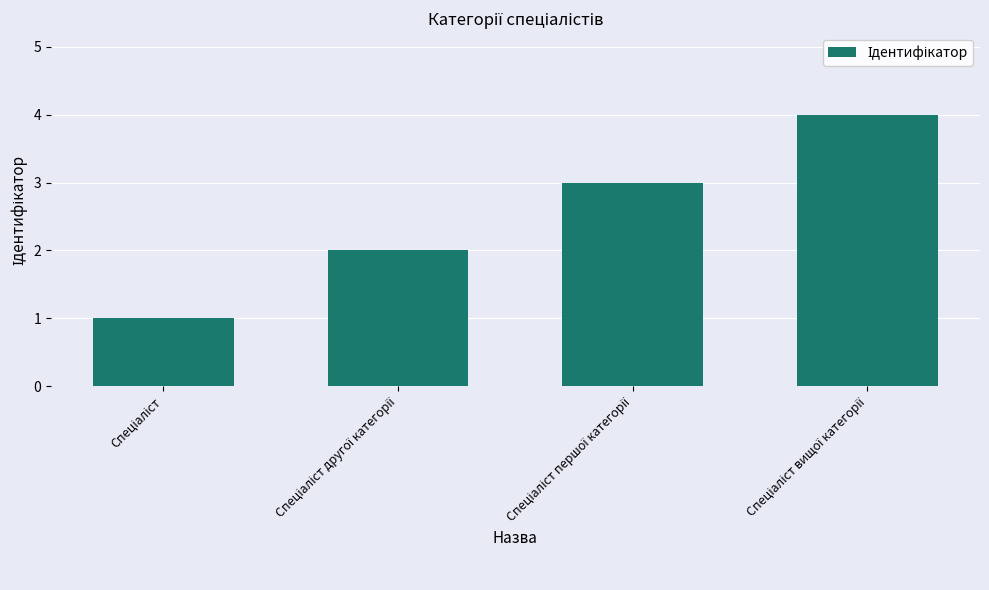

How many bars are there in total?

4